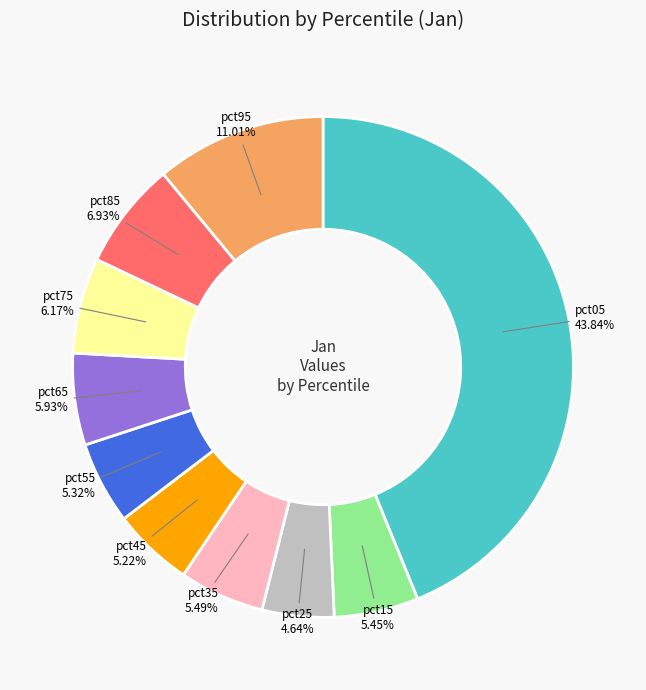

To the nearest percent, what is the average slice percentage?

10%